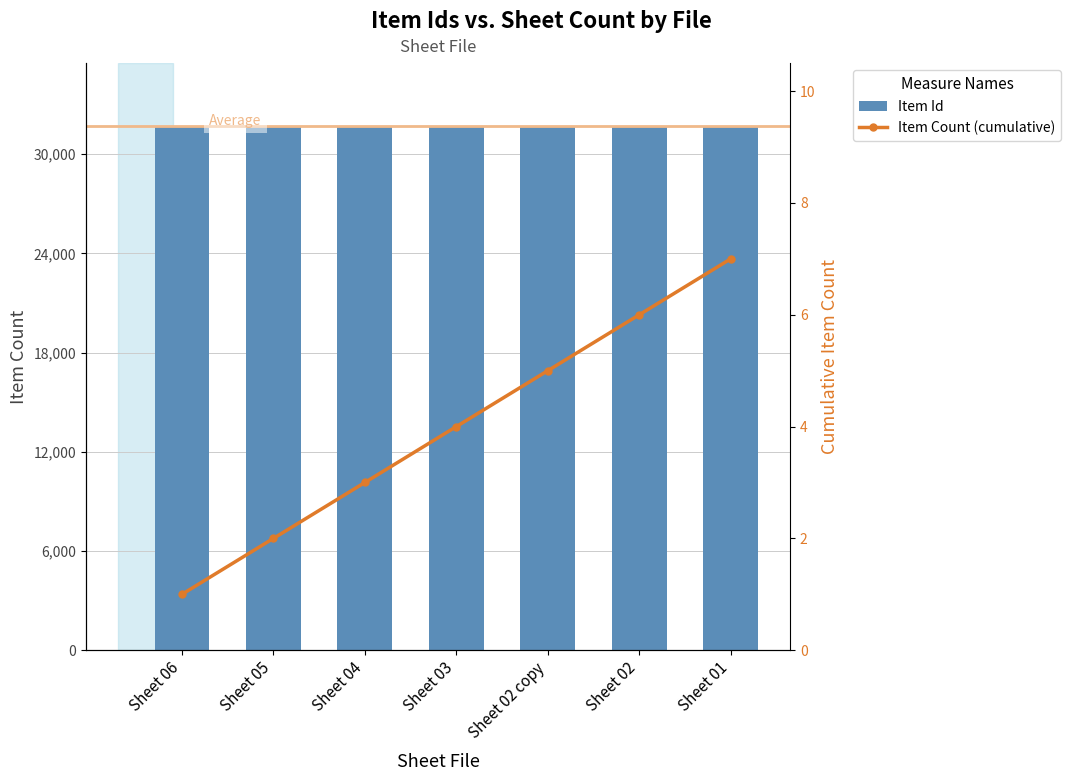

Between Sheet 05 and Sheet 03, which series saw the biggest shift?

Item Id